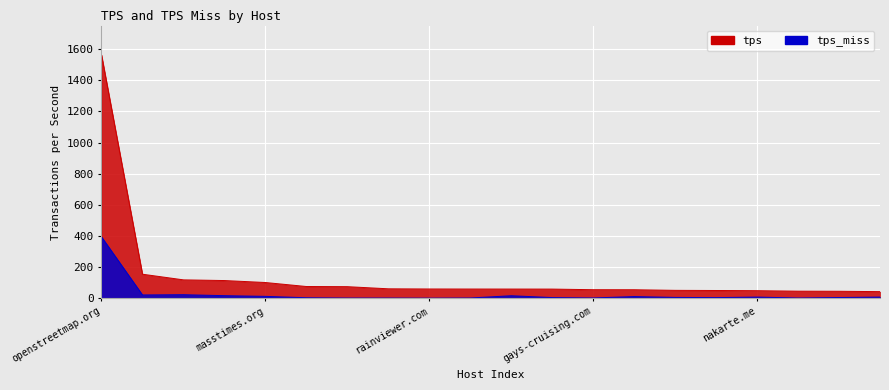

Which label corresponds to the smallest value in the chart?

rainviewer.com